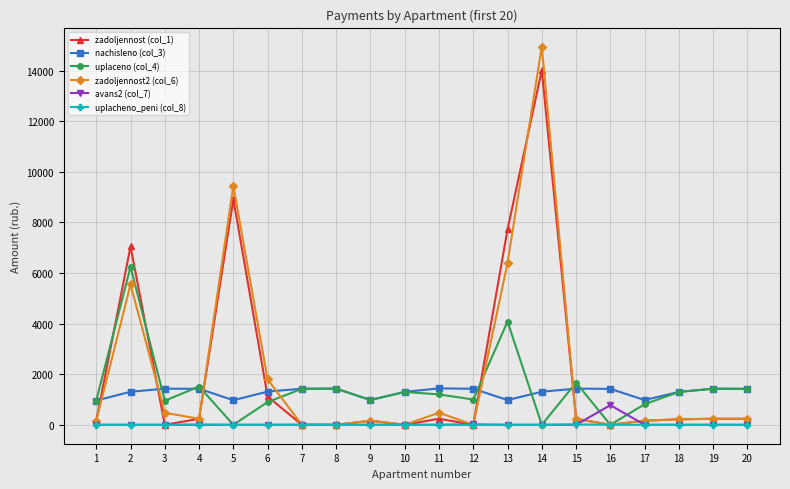

Rank the series by their maximum value, from highest to lowest.

zadoljennost2 (col_6), zadoljennost (col_1), uplaceno (col_4), nachisleno (col_3), avans2 (col_7), uplacheno_peni (col_8)